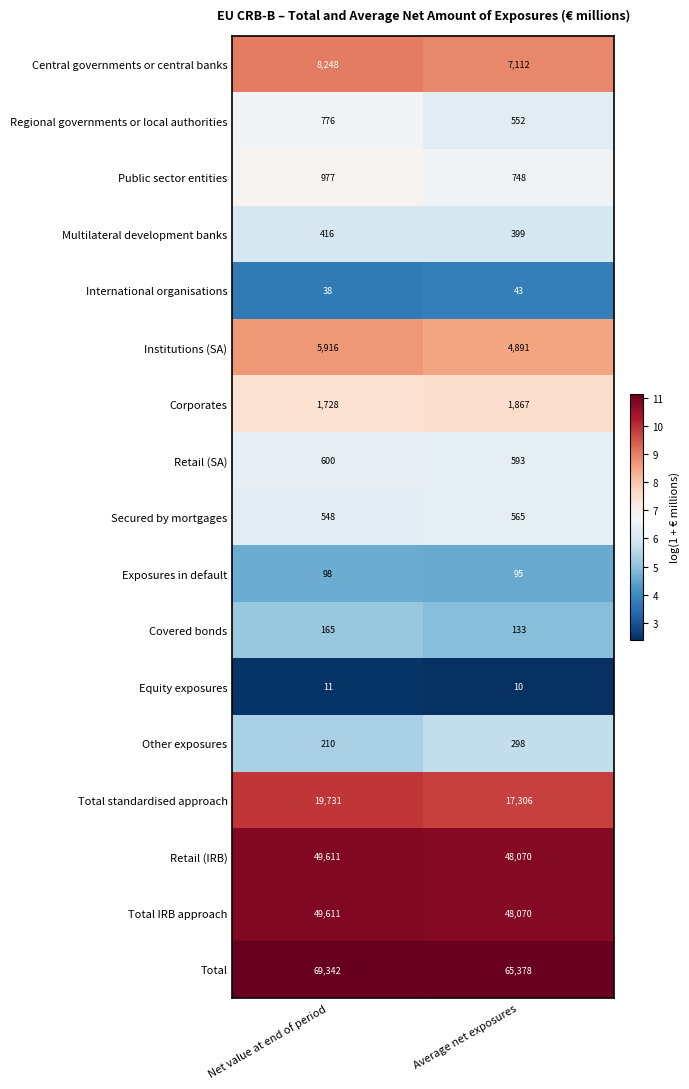

What is the sum of the Institutions (SA) values at Average net exposures and Net value at end of period?

10807